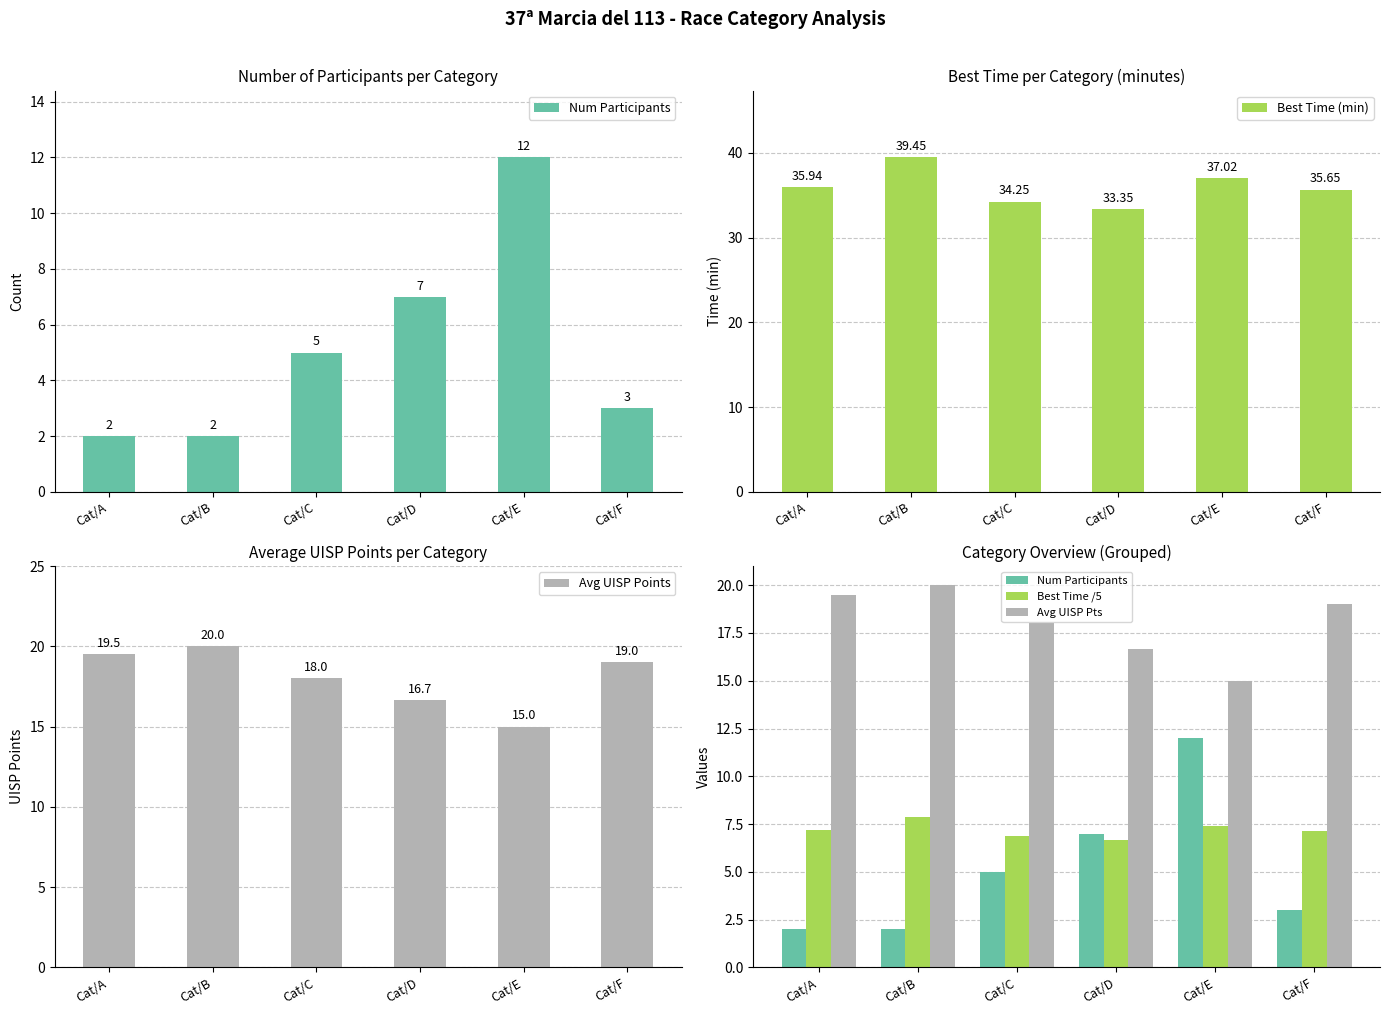

True or false: Avg UISP Pts has a value of 25.2 at Cat/C.

False